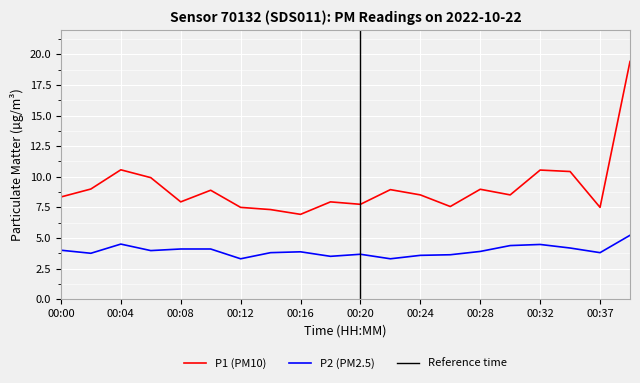

Reading left to right, what are all the values shown in this chart?

P1: 00:00=8.3	00:02=9.0	00:04=10.6	00:06=9.9	00:08=8.0	00:10=8.9	00:12=7.5	00:14=7.3	00:16=6.9	00:18=8.0	00:20=7.8	00:22=8.9	00:24=8.5	00:26=7.6	00:28=9.0	00:30=8.5	00:32=10.6	00:34=10.4	00:37=7.5	00:39=19.4
P2: 00:00=4.0	00:02=3.8	00:04=4.5	00:06=4.0	00:08=4.1	00:10=4.1	00:12=3.3	00:14=3.8	00:16=3.9	00:18=3.5	00:20=3.7	00:22=3.3	00:24=3.6	00:26=3.6	00:28=3.9	00:30=4.4	00:32=4.5	00:34=4.2	00:37=3.8	00:39=5.2